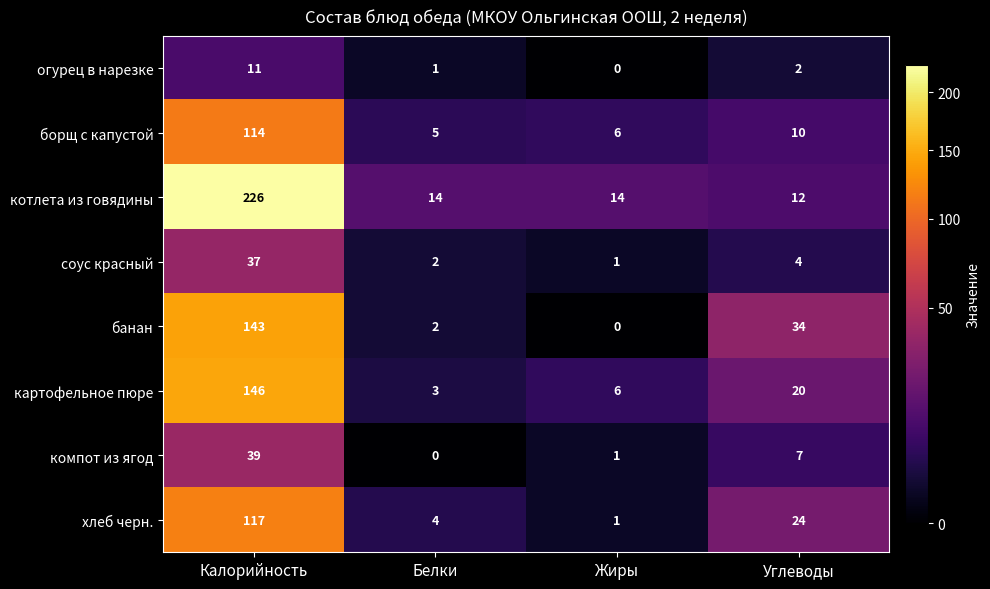

Count the number of data series in this chart.

8